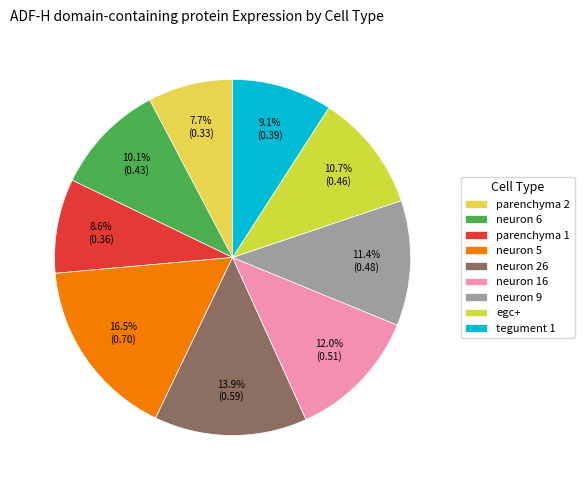

How many segments does this pie chart have?

9